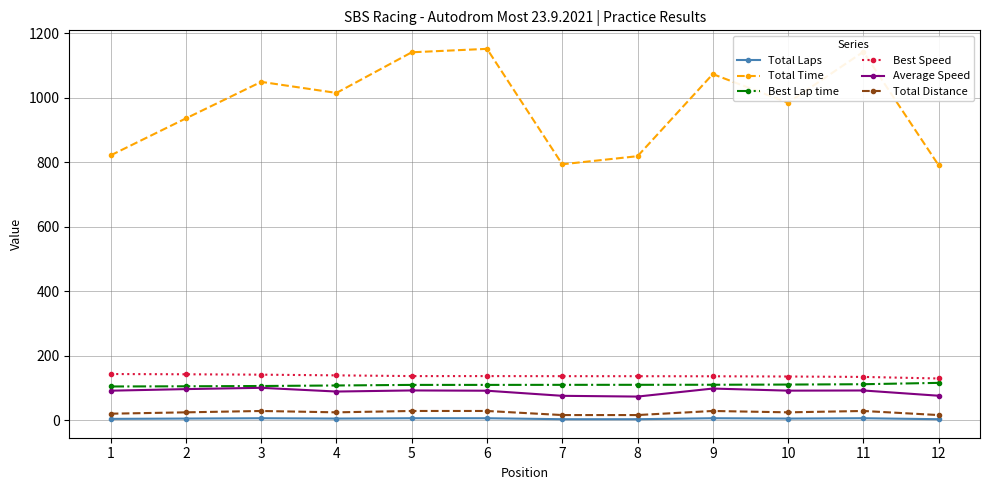

What value does the Total Time series have at 12?

790.6